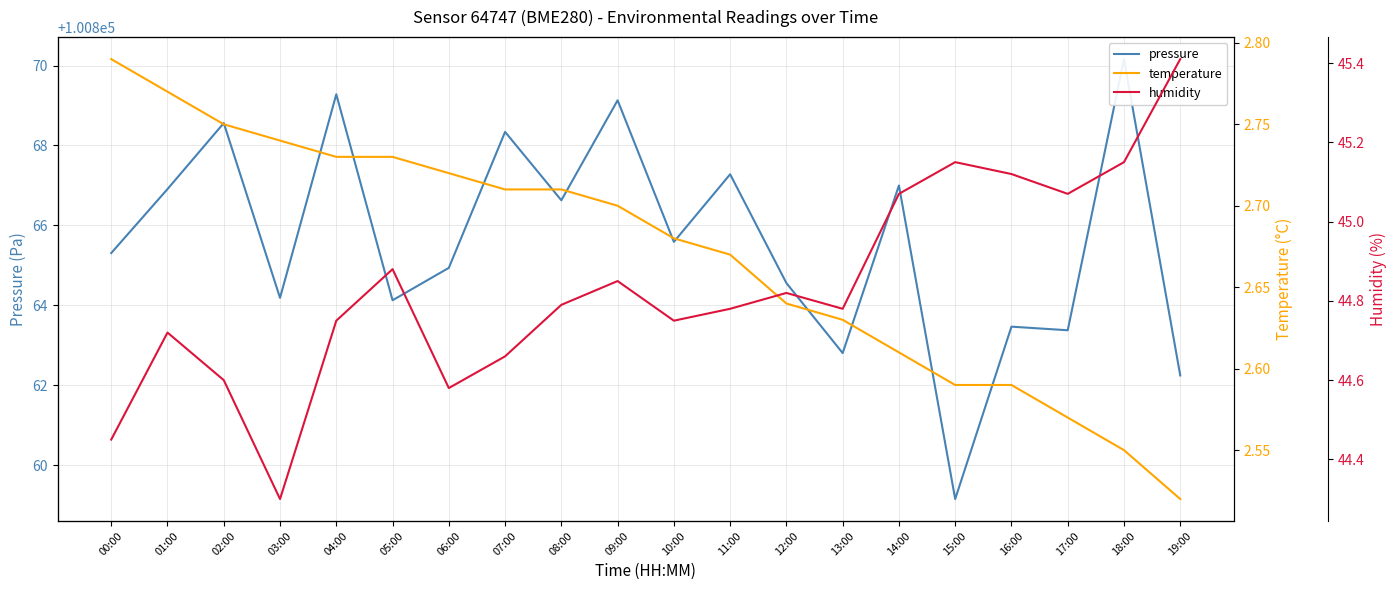

Reading left to right, what are all the values shown in this chart?

pressure: 00:00=100865.3	01:00=100866.9	02:00=100868.6	03:00=100864.2	04:00=100869.3	05:00=100864.1	06:00=100864.9	07:00=100868.3	08:00=100866.6	09:00=100869.1	10:00=100865.6	11:00=100867.3	12:00=100864.6	13:00=100862.8	14:00=100867.0	15:00=100859.2	16:00=100863.5	17:00=100863.4	18:00=100870.2	19:00=100862.2
temperature: 00:00=2.8	01:00=2.8	02:00=2.8	03:00=2.7	04:00=2.7	05:00=2.7	06:00=2.7	07:00=2.7	08:00=2.7	09:00=2.7	10:00=2.7	11:00=2.7	12:00=2.6	13:00=2.6	14:00=2.6	15:00=2.6	16:00=2.6	17:00=2.6	18:00=2.5	19:00=2.5
humidity: 00:00=44.5	01:00=44.7	02:00=44.6	03:00=44.3	04:00=44.8	05:00=44.9	06:00=44.6	07:00=44.7	08:00=44.8	09:00=44.9	10:00=44.8	11:00=44.8	12:00=44.8	13:00=44.8	14:00=45.1	15:00=45.1	16:00=45.1	17:00=45.1	18:00=45.1	19:00=45.4